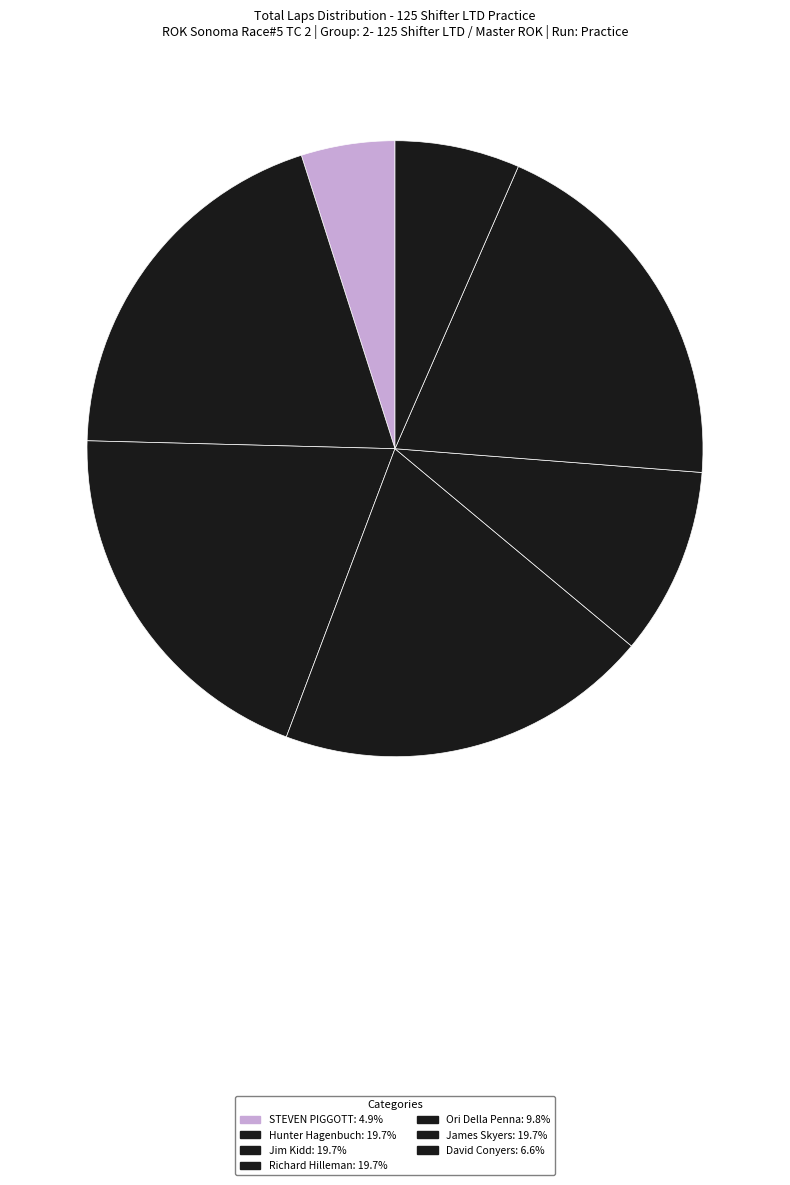

Count the number of slices in the pie.

7